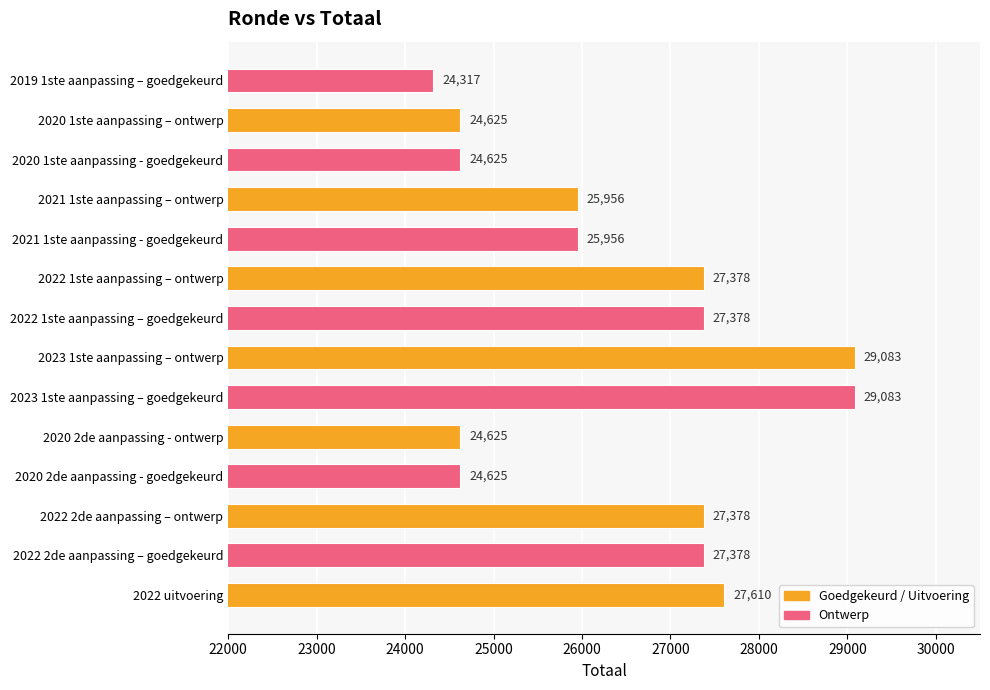

Which category has the lowest value across all series?

2019 1ste aanpassing – goedgekeurd